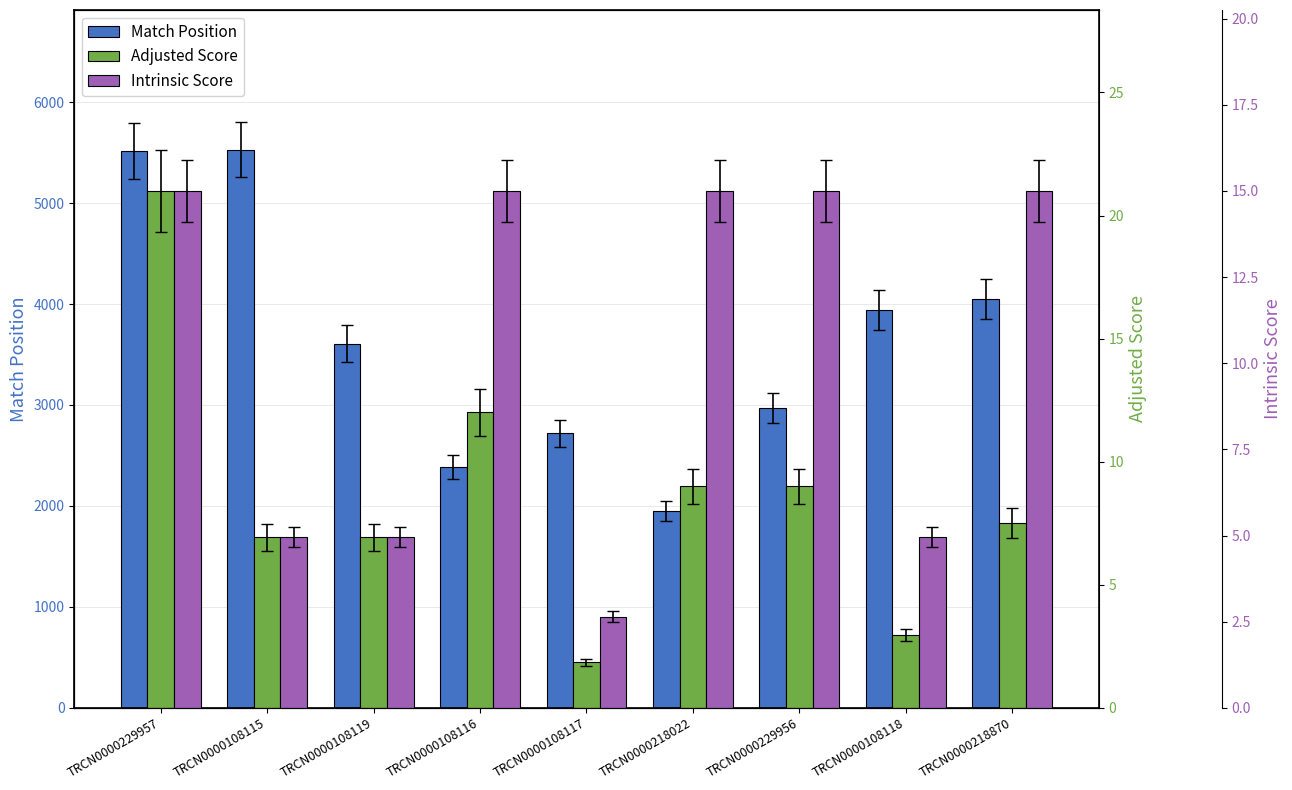

List the labels in order of Intrinsic Score value, smallest first.

TRCN0000108117, TRCN0000108115, TRCN0000108119, TRCN0000108118, TRCN0000229957, TRCN0000108116, TRCN0000218022, TRCN0000229956, TRCN0000218870